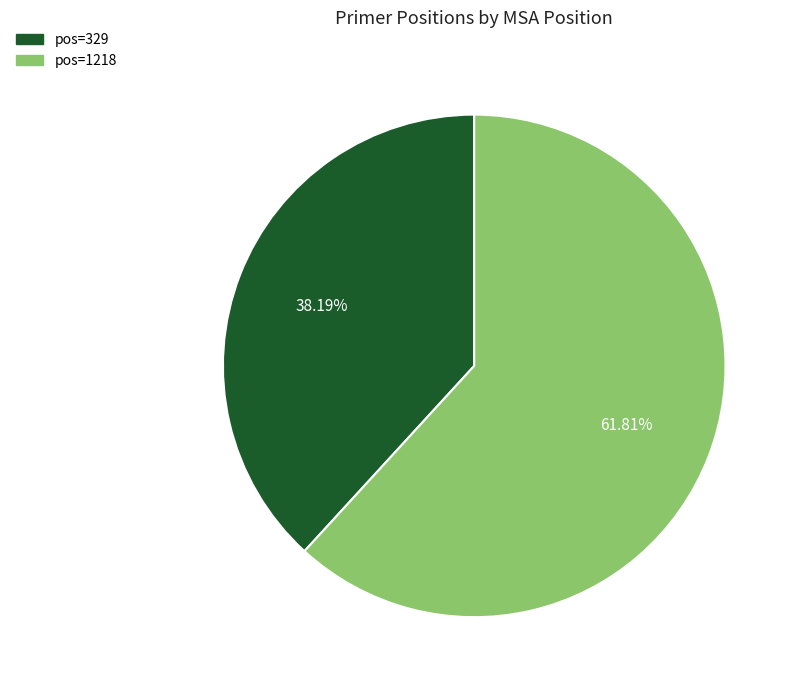

Is there a majority slice in this chart?

Yes